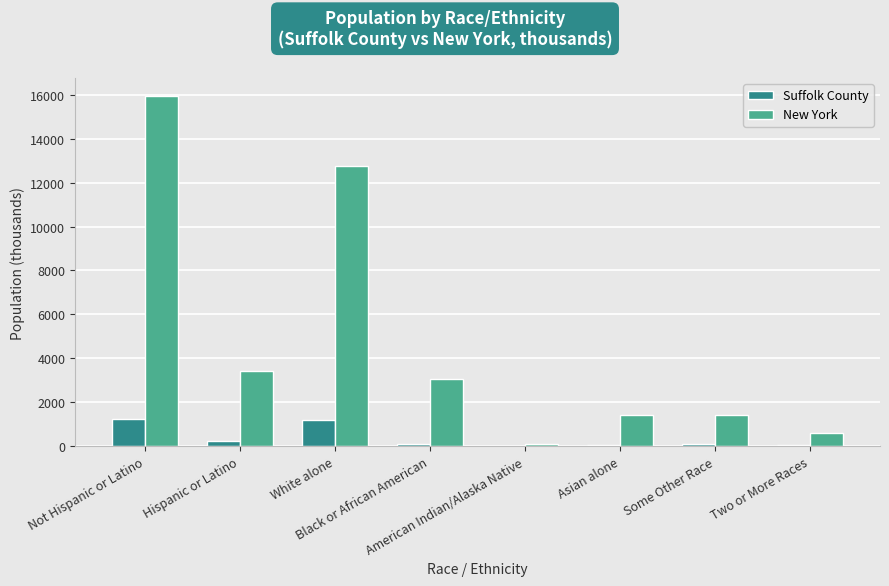

What is the maximum value shown in the chart?

15961.2